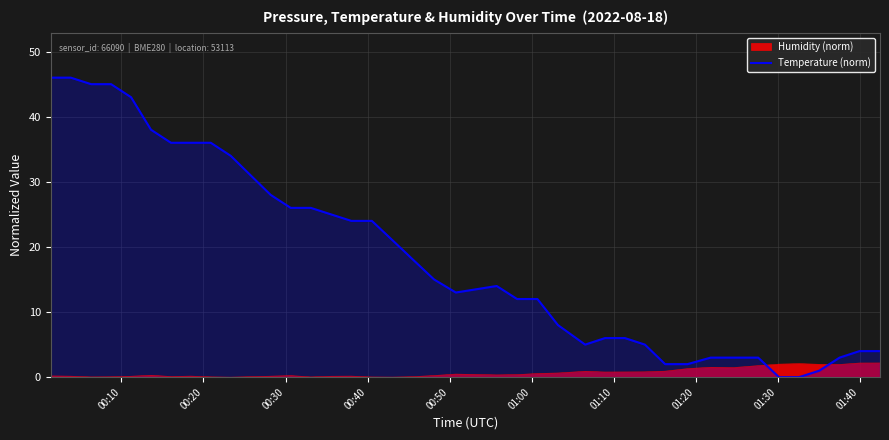

List the series in order of their overall mean, highest first.

Temperature (norm), Humidity (norm)